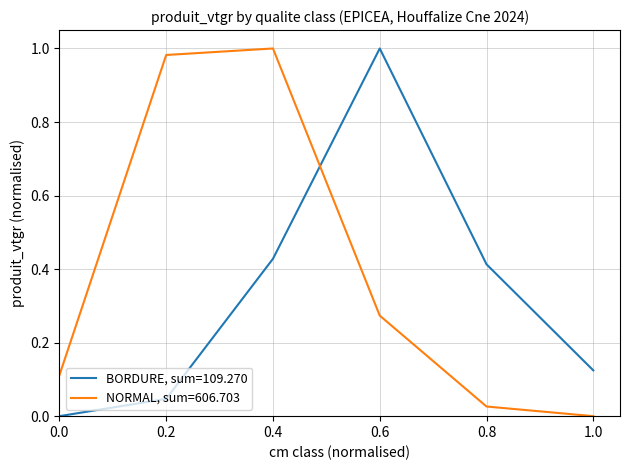

Which series ends up on top after the final intersection of BORDURE, sum=109.270 and NORMAL, sum=606.703?

BORDURE, sum=109.270